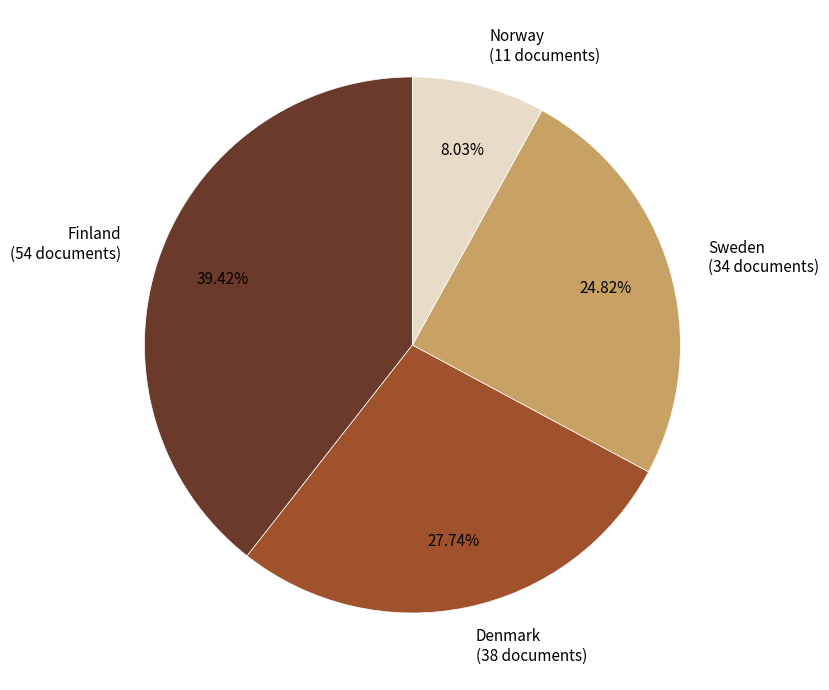

Is there a majority slice in this chart?

No